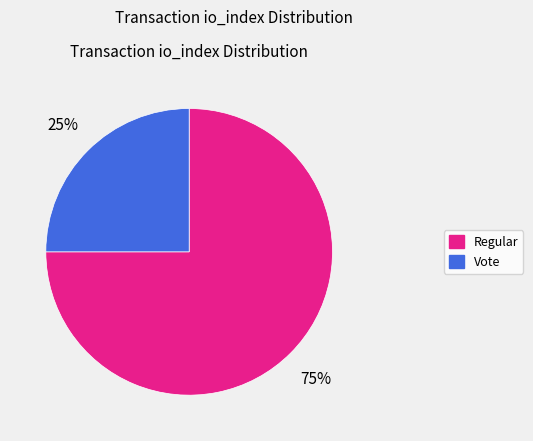

Which slice represents more than half of the pie?

Regular